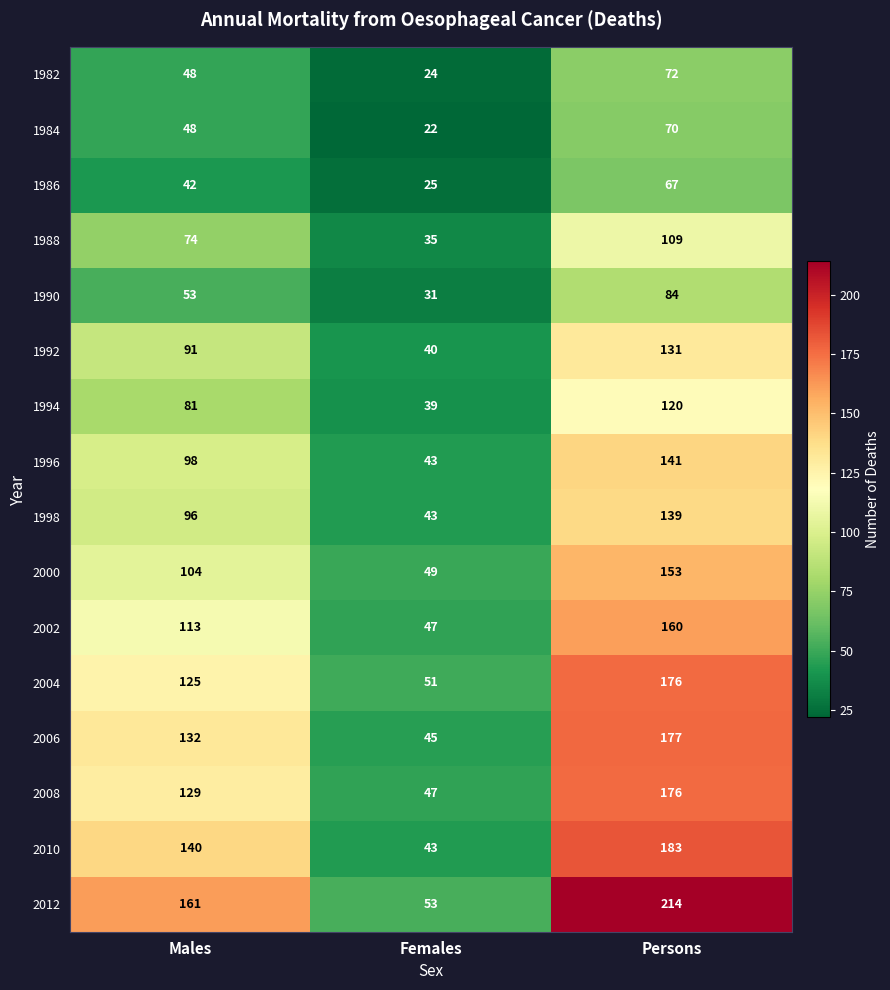

What is the approximate value of 1984 at Males, to the nearest 10?

50